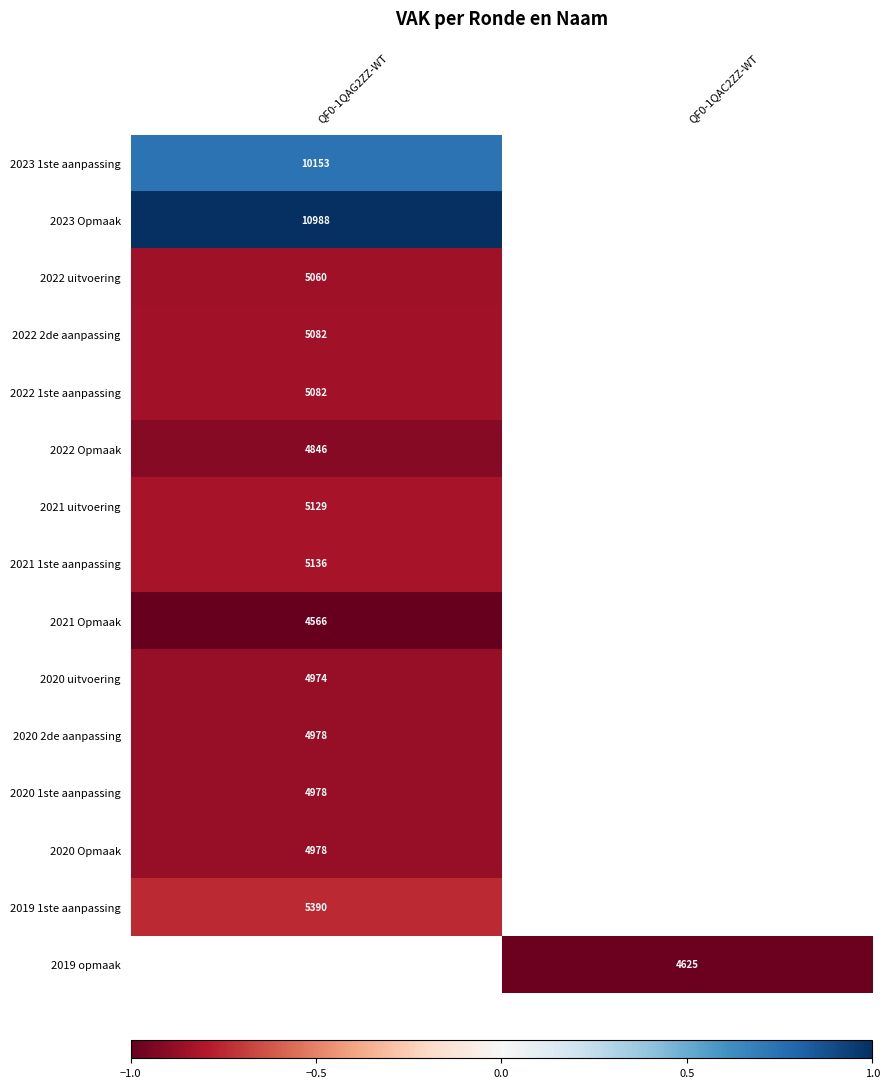

At which label is 2022 1ste aanpassing closest to 0?

QF0-1QAG2ZZ-WT